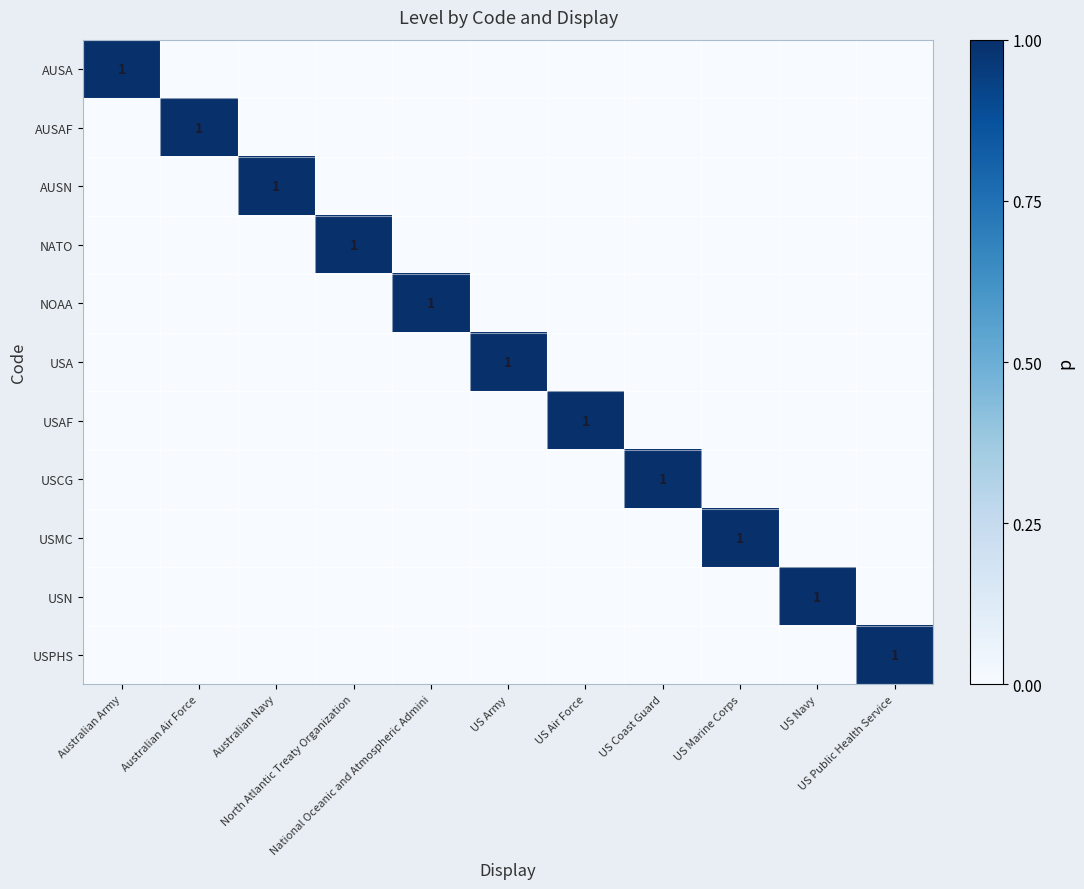

At North Atlantic Treaty Organization, list the series in order from largest to smallest.

NATO, AUSA, AUSAF, AUSN, NOAA, USA, USAF, USCG, USMC, USN, USPHS